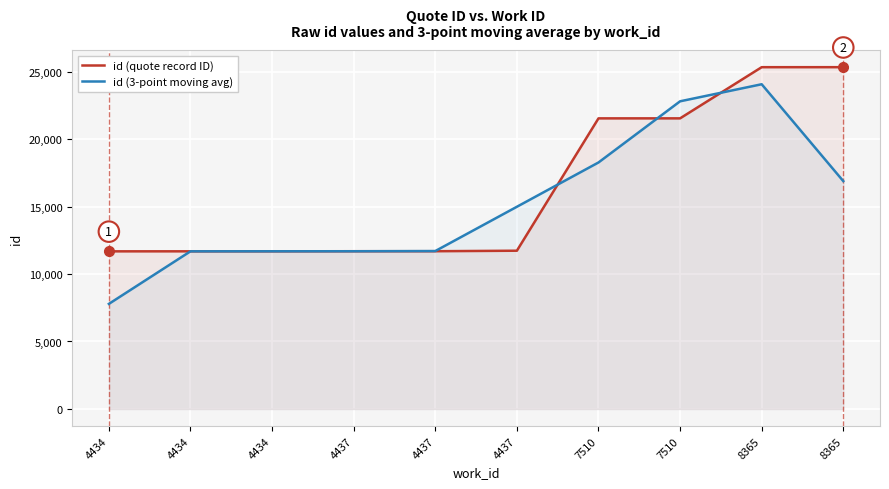

What is the spread (max minus min) of values at 7510?

3268.3